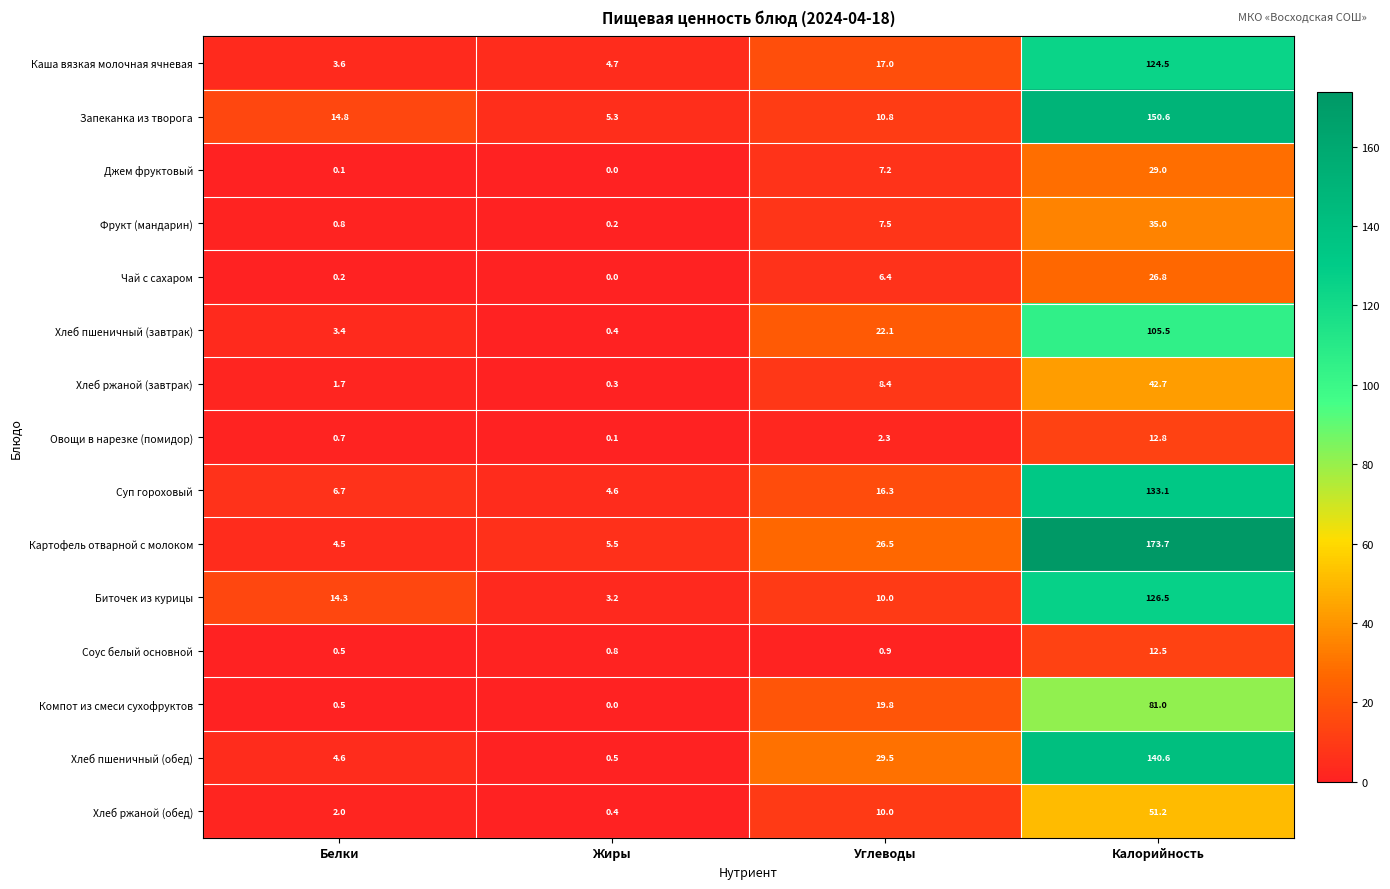

Where is Хлеб ржаной (обед) nearest to the value 25?

Углеводы